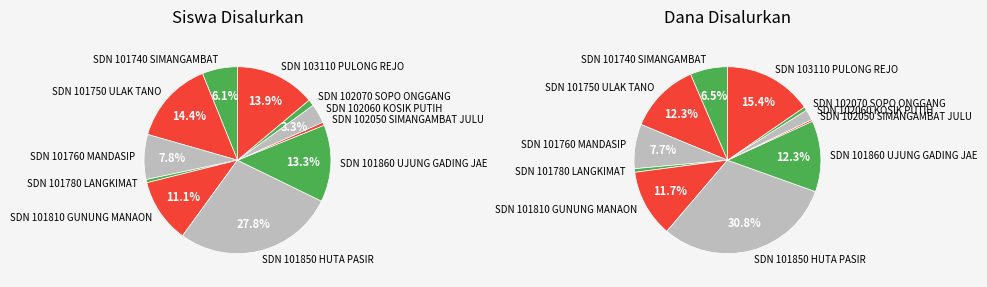

To the nearest percent, what portion does SDN 101740 SIMANGAMBAT represent?

6%